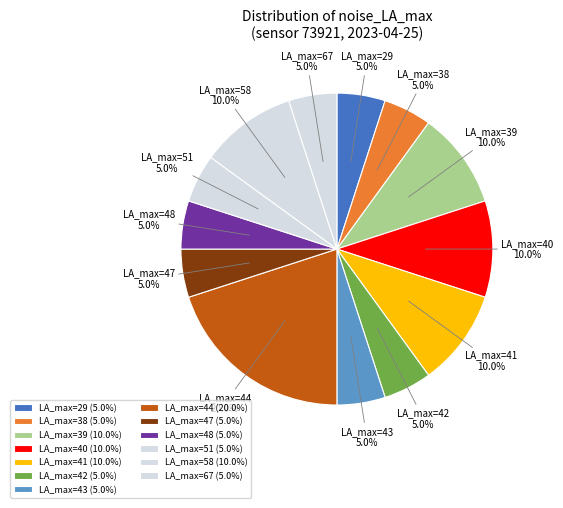

How many slices are in this pie chart?

13